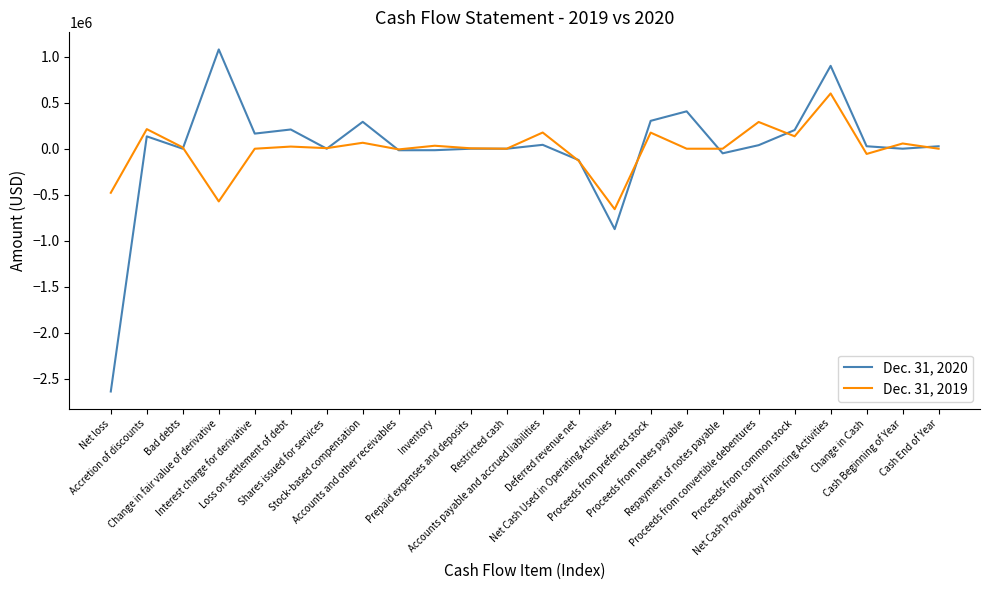

At which category is the sum across all series the highest?

Net Cash Provided by Financing Activities